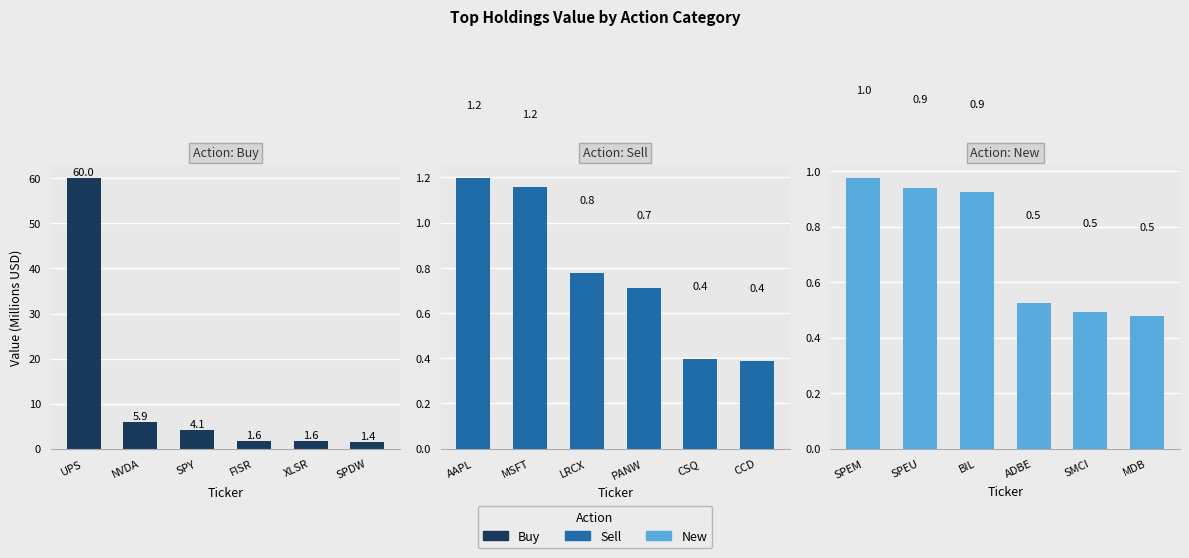

Is it true that Sell equals 0.3 at MSFT?

False